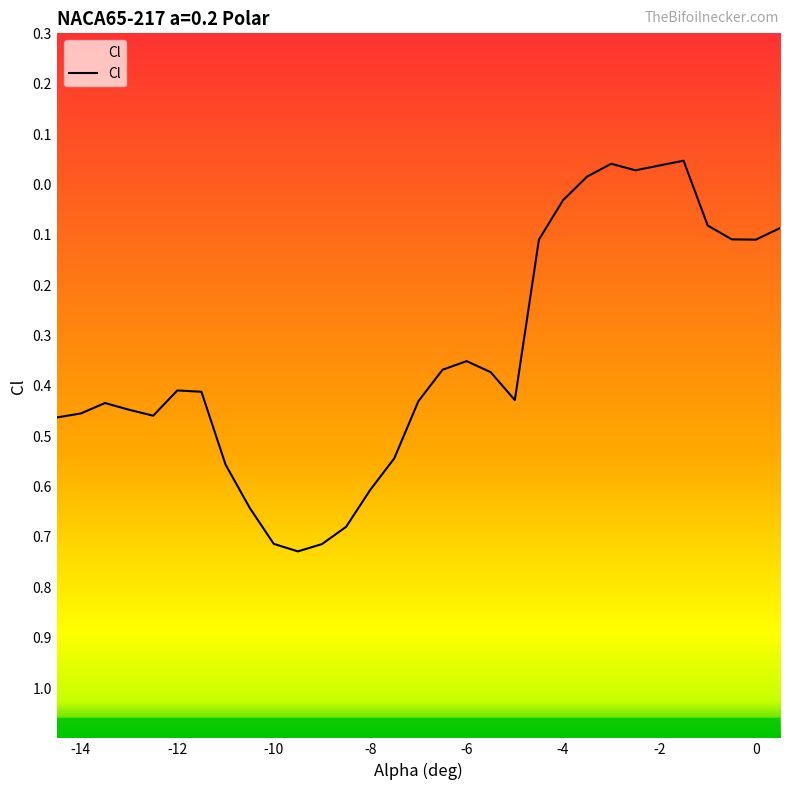

What is the label of the 21st point from the right?

-10.0